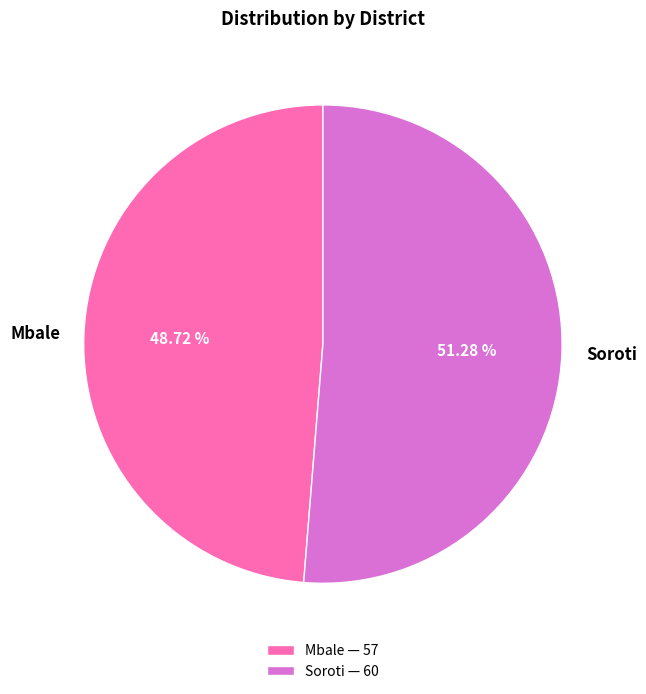

To the nearest percent, what is the combined percentage of Mbale and Soroti?

100%